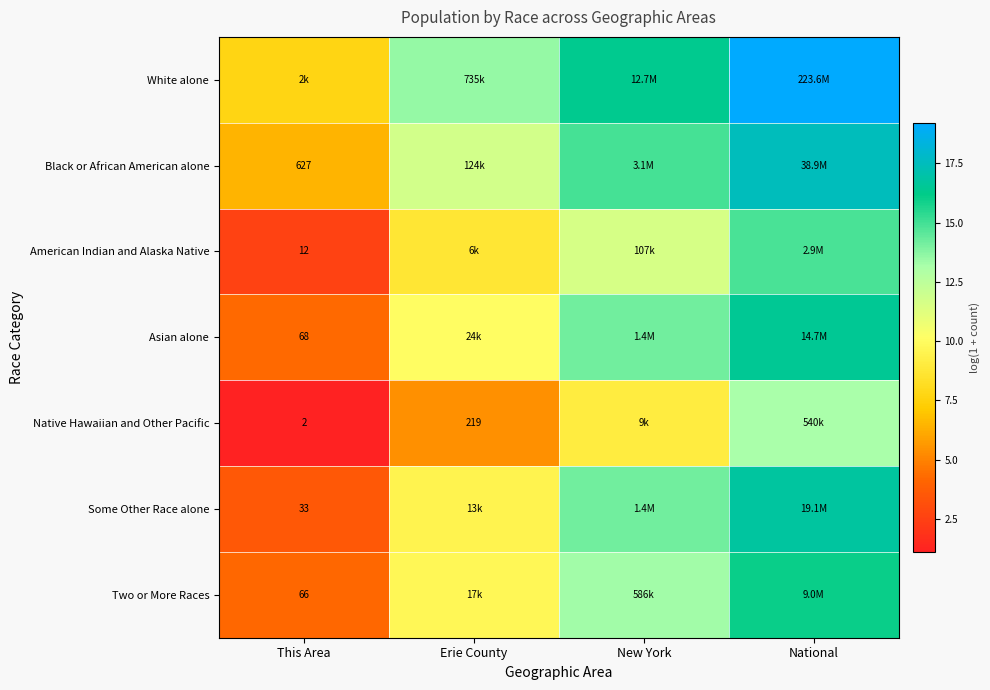

True or false: White alone has a value of 19.2 at National.

True